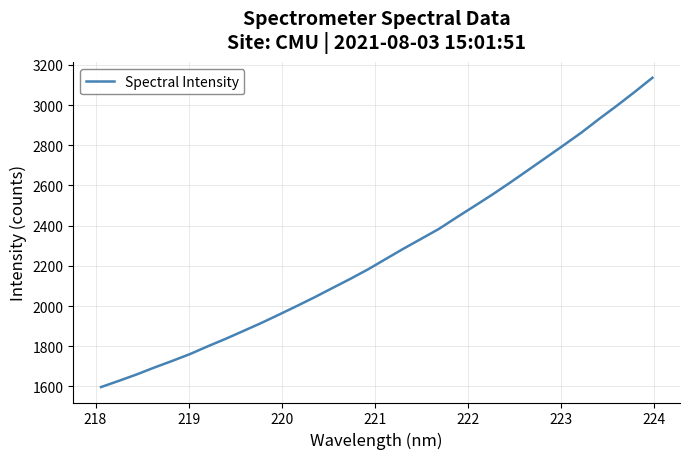

What is the greatest value displayed?

3136.3